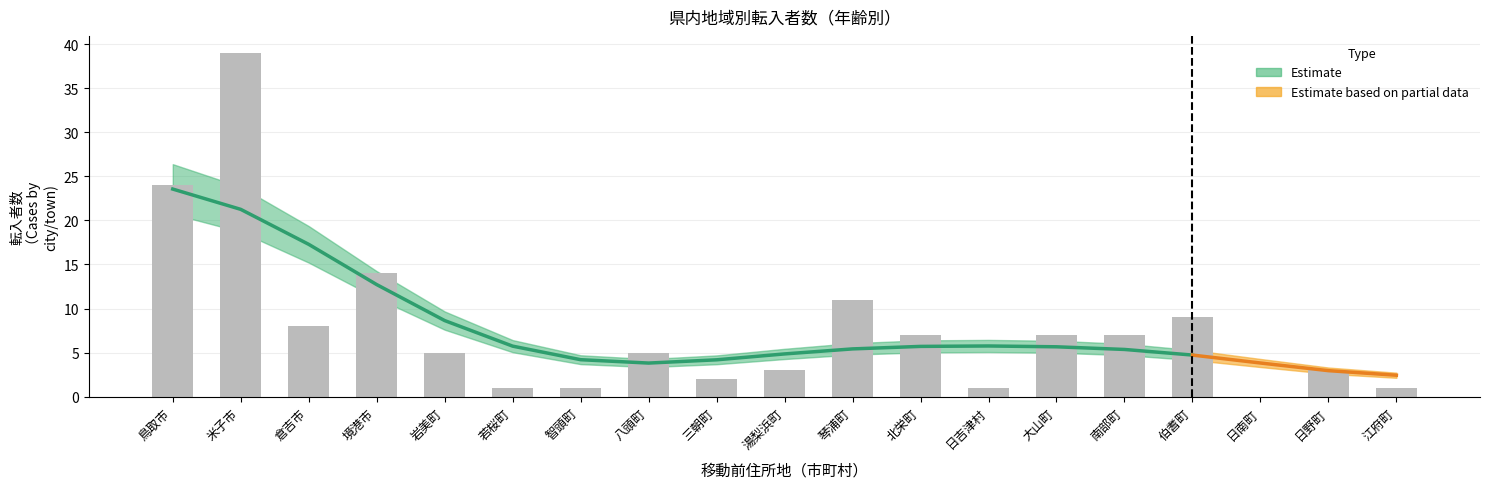

Count the number of data series in this chart.

1